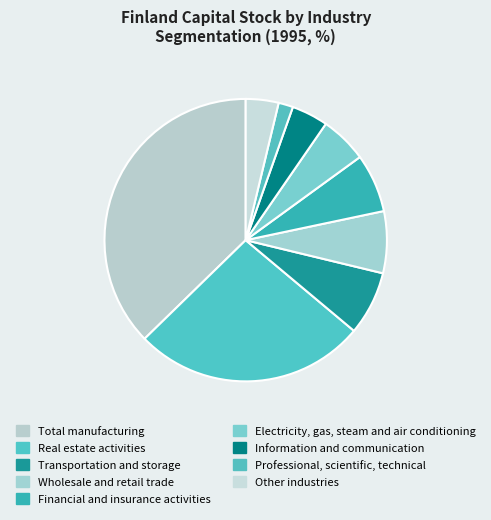

How many slices are in this pie chart?

9